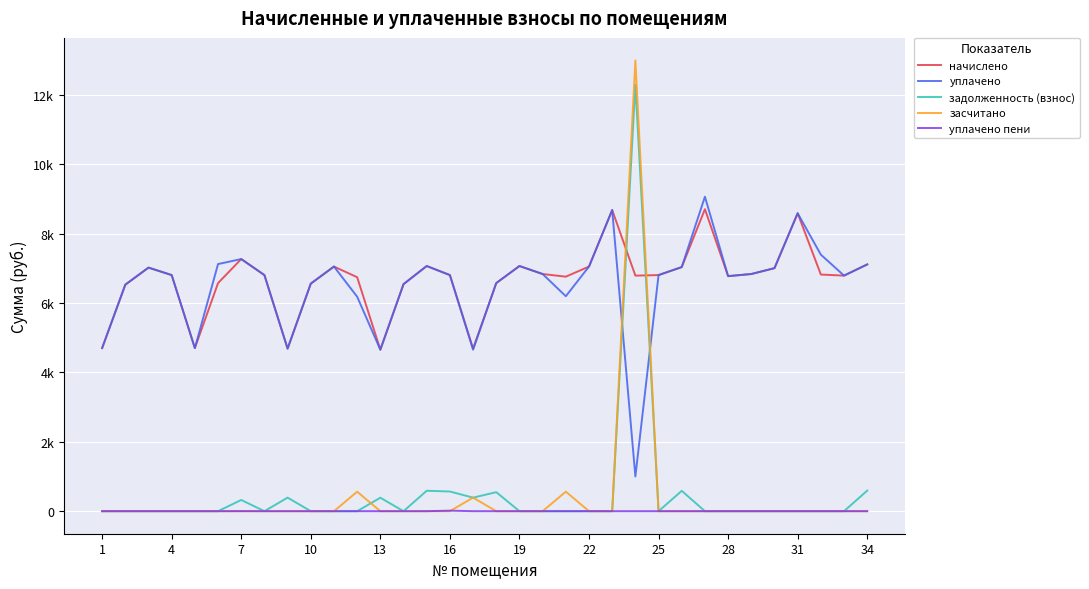

How many interior local valleys does the задолженность (взнос) series have?

4